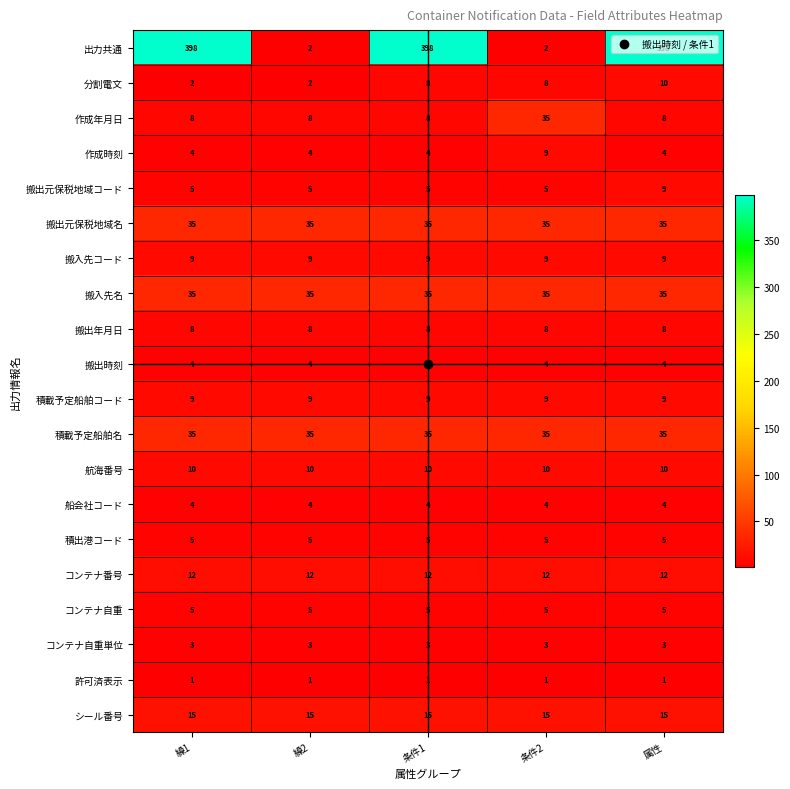

Read the 搬出時刻 value at 条件1.

4